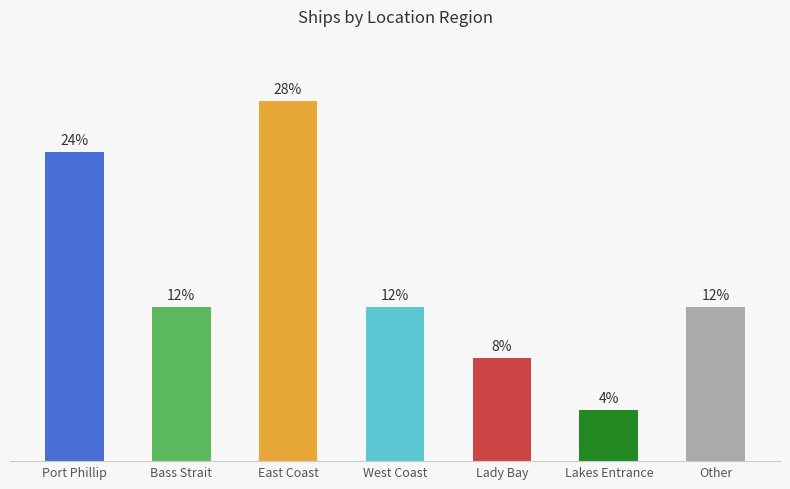

List the labels in order of value, largest first.

East Coast, Port Phillip, Bass Strait, West Coast, Other, Lady Bay, Lakes Entrance